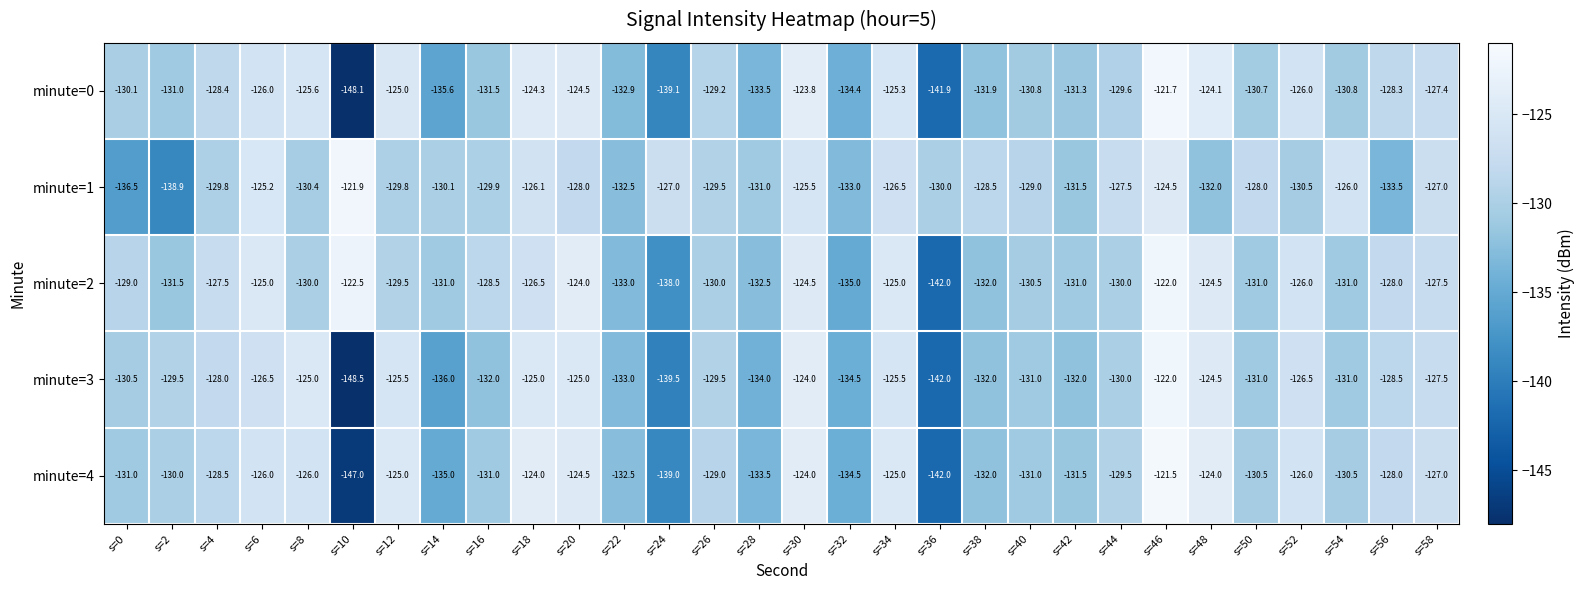

What is the smallest value displayed?

-148.5